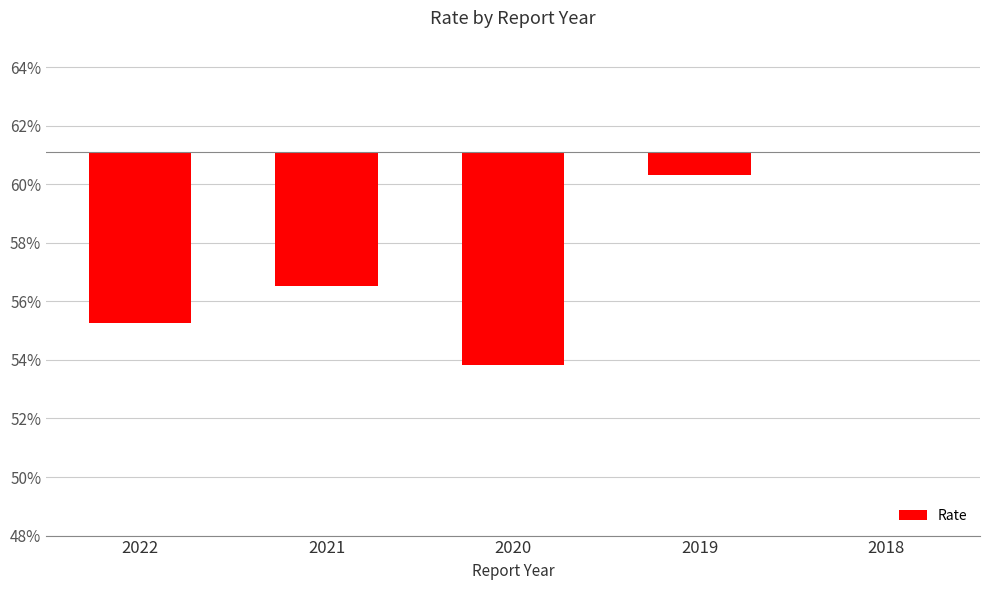

Where is the data nearest to the value 0?

2018